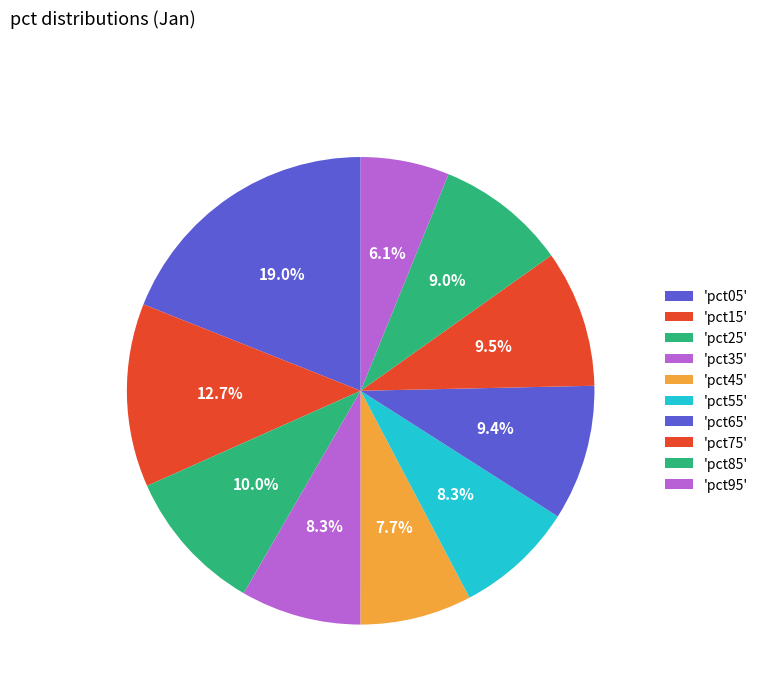

Count the number of slices in the pie.

10